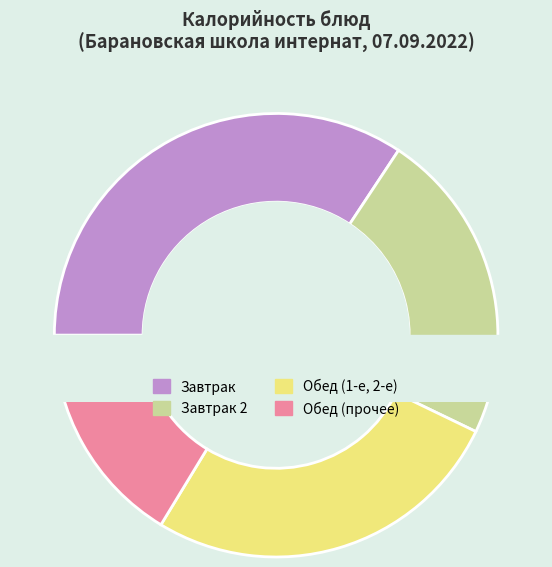

Does any single category account for the majority?

No